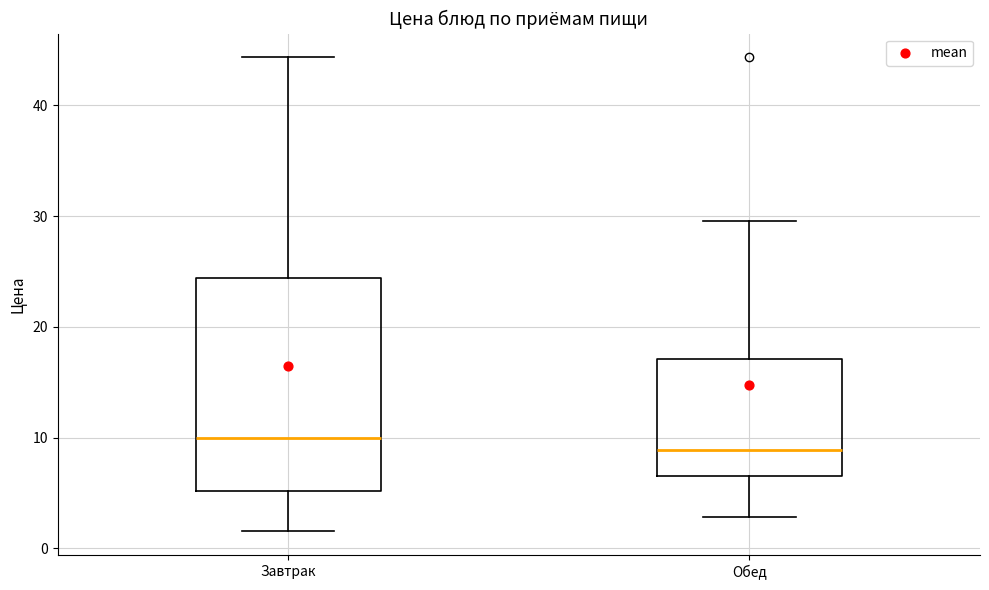

Reading left to right, read every box against the y-axis: the position of its median line, the range the box covers, and the ends of its whiskers. The values are not printed on the chart, so give them approximately, as read against the axis.

Завтрак: median 10, box 5 to 24, whiskers 2 to 44
Обед: median 9, box 6 to 17, whiskers 3 to 30